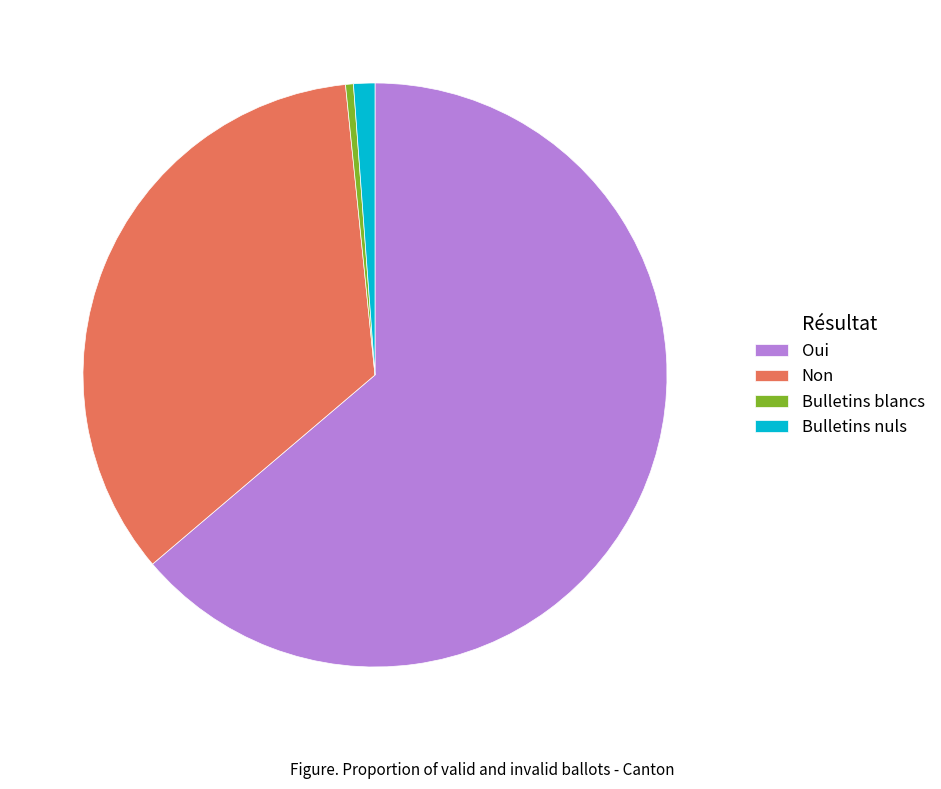

Between Non and Oui, which is larger?

Oui